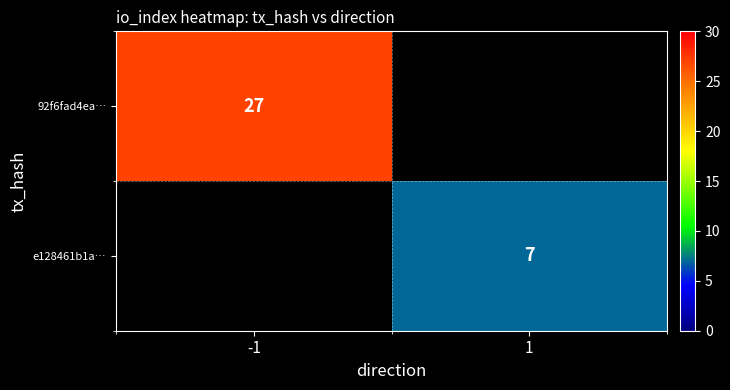

True or false: e128461b1a… has a value of 7 at 1.

True